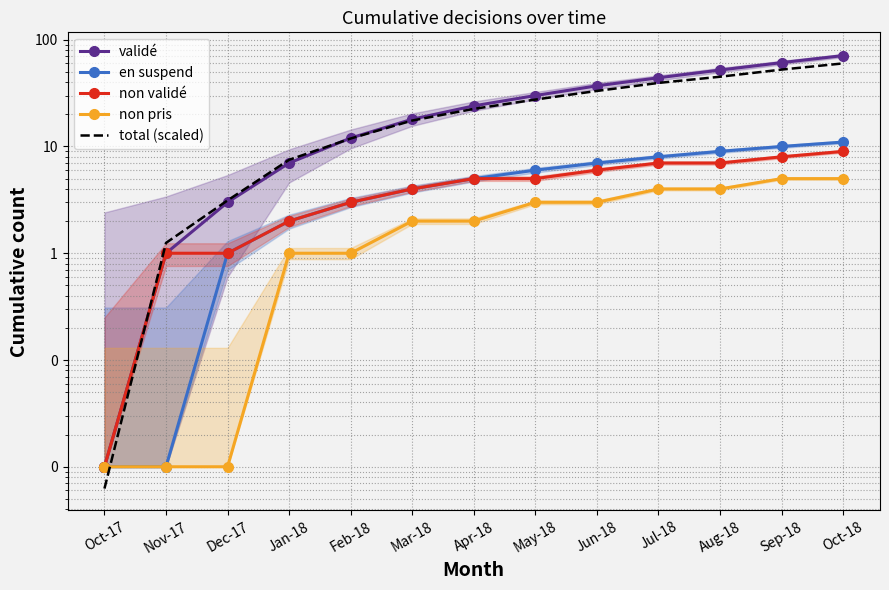

What is the maximum value for non pris?

5.0